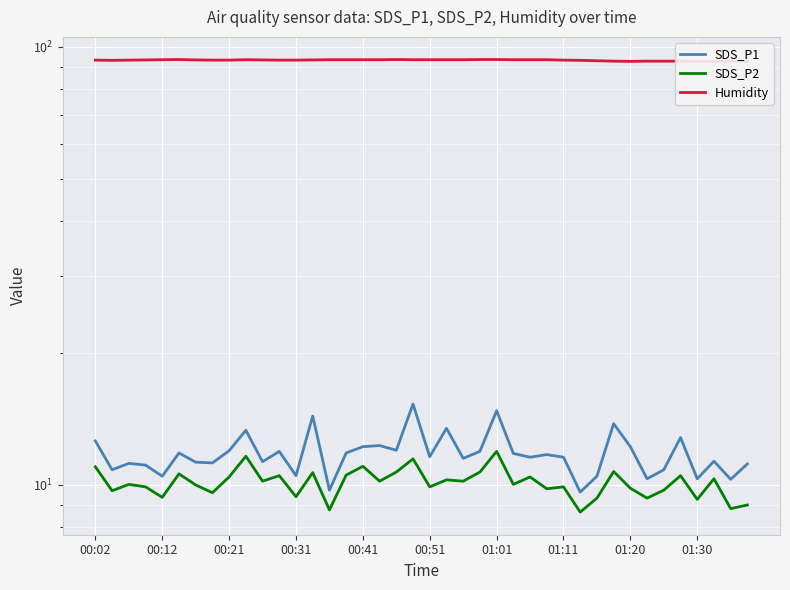

Which series has the largest range (max minus min)?

SDS_P1